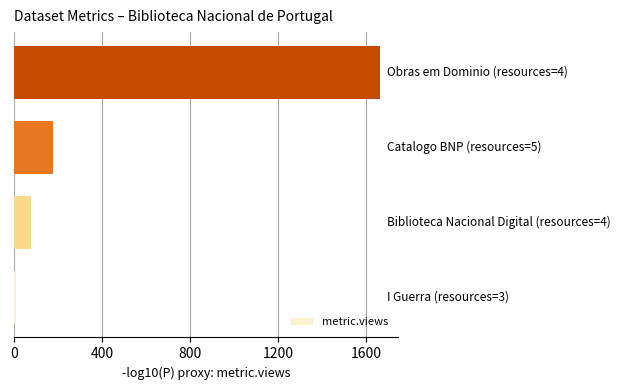

What is the difference between the maximum and minimum values?

1655